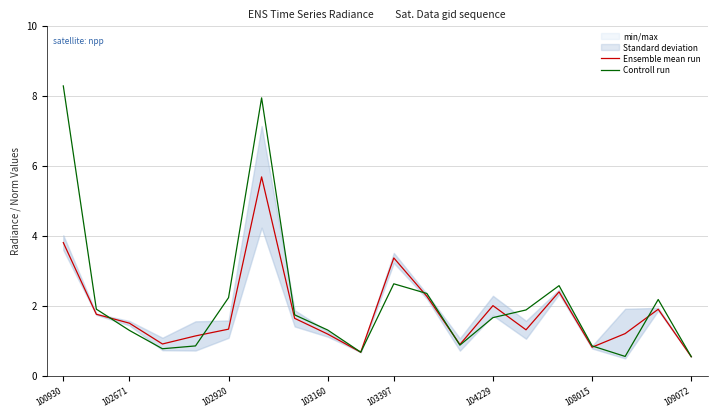

Count the number of data series in this chart.

2